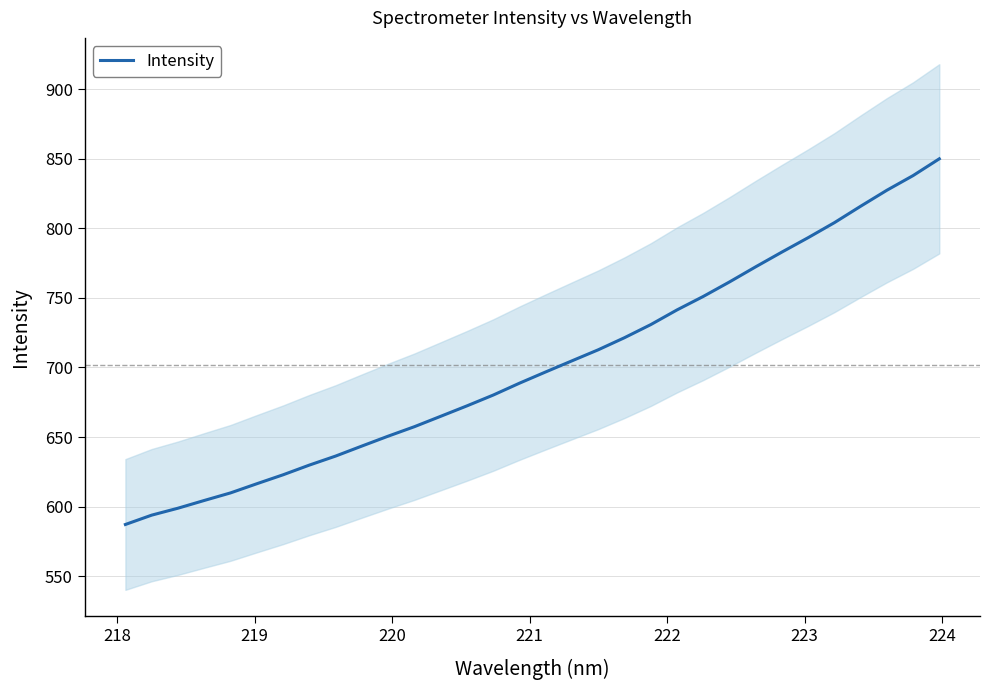

How many values exceed 696?

16